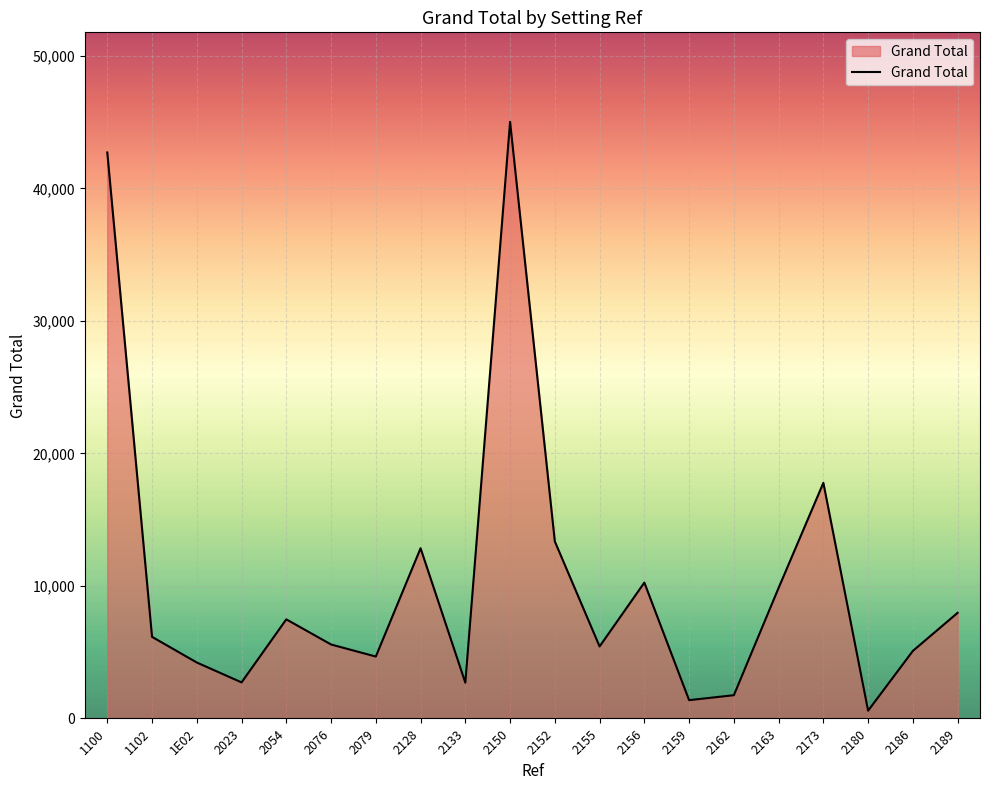

The value at 2180 is 587.1. True or false?

True